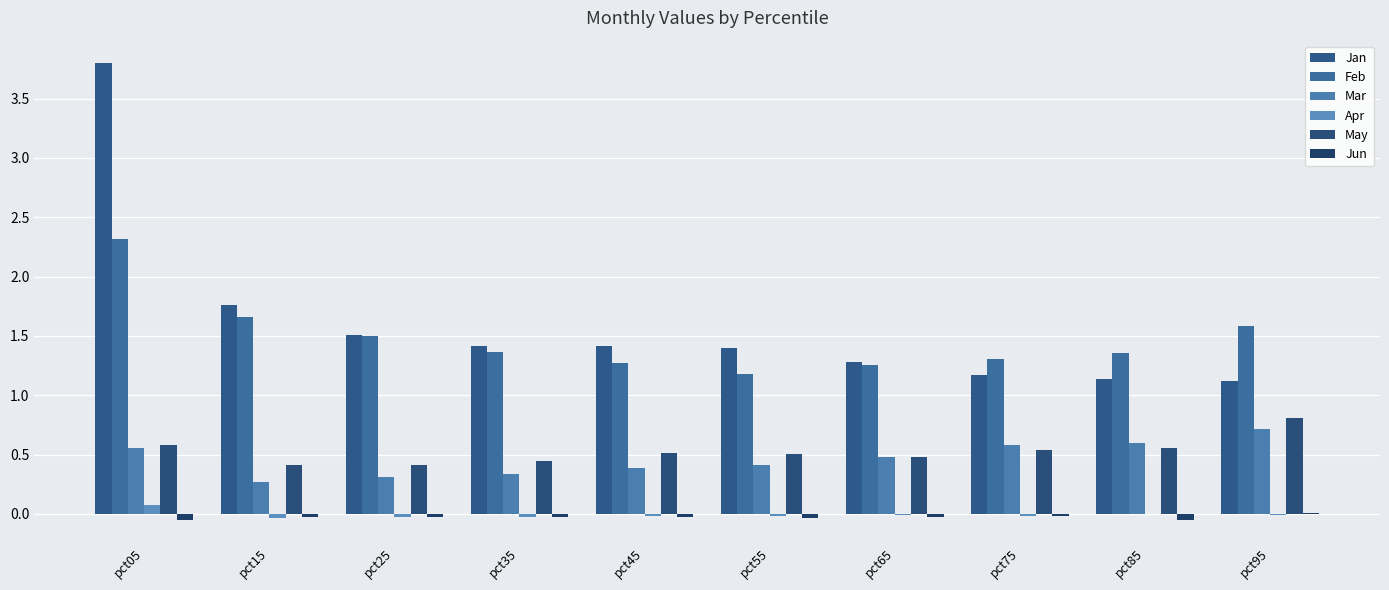

Reading left to right, transcribe all the data shown in this chart.

Jan: pct05=3.8	pct15=1.8	pct25=1.5	pct35=1.4	pct45=1.4	pct55=1.4	pct65=1.3	pct75=1.2	pct85=1.1	pct95=1.1
Feb: pct05=2.3	pct15=1.7	pct25=1.5	pct35=1.4	pct45=1.3	pct55=1.2	pct65=1.3	pct75=1.3	pct85=1.4	pct95=1.6
Mar: pct05=0.6	pct15=0.3	pct25=0.3	pct35=0.3	pct45=0.4	pct55=0.4	pct65=0.5	pct75=0.6	pct85=0.6	pct95=0.7
Apr: pct05=0.1	pct15=-0.0	pct25=-0.0	pct35=-0.0	pct45=-0.0	pct55=-0.0	pct65=-0.0	pct75=-0.0	pct85=0.0	pct95=-0.0
May: pct05=0.6	pct15=0.4	pct25=0.4	pct35=0.4	pct45=0.5	pct55=0.5	pct65=0.5	pct75=0.5	pct85=0.6	pct95=0.8
Jun: pct05=-0.0	pct15=-0.0	pct25=-0.0	pct35=-0.0	pct45=-0.0	pct55=-0.0	pct65=-0.0	pct75=-0.0	pct85=-0.0	pct95=0.0